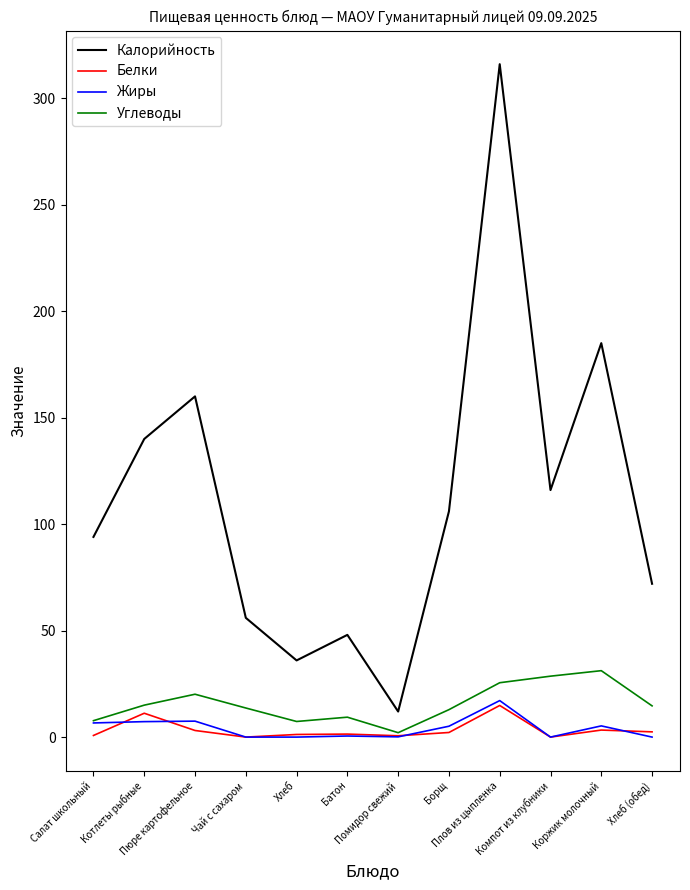

List the labels in order of Калорийность value, smallest first.

Помидор свежий, Хлеб, Батон, Чай с сахаром, Хлеб (обед), Салат школьный, Борщ, Компот из клубники, Котлеты рыбные, Пюре картофельное, Коржик молочный, Плов из цыпленка